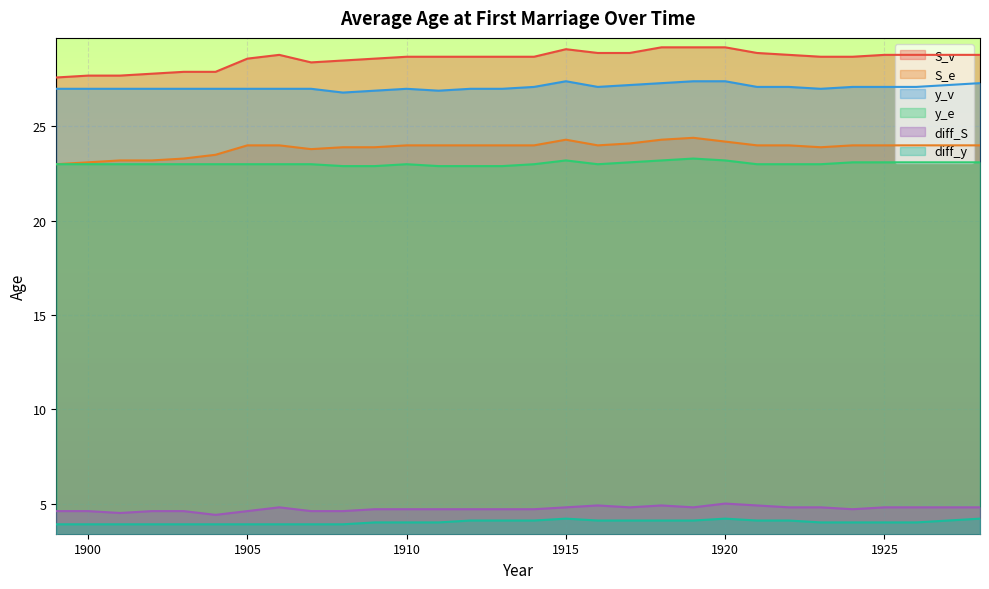

Which series changed the most between 1909 and 1917?

y_v